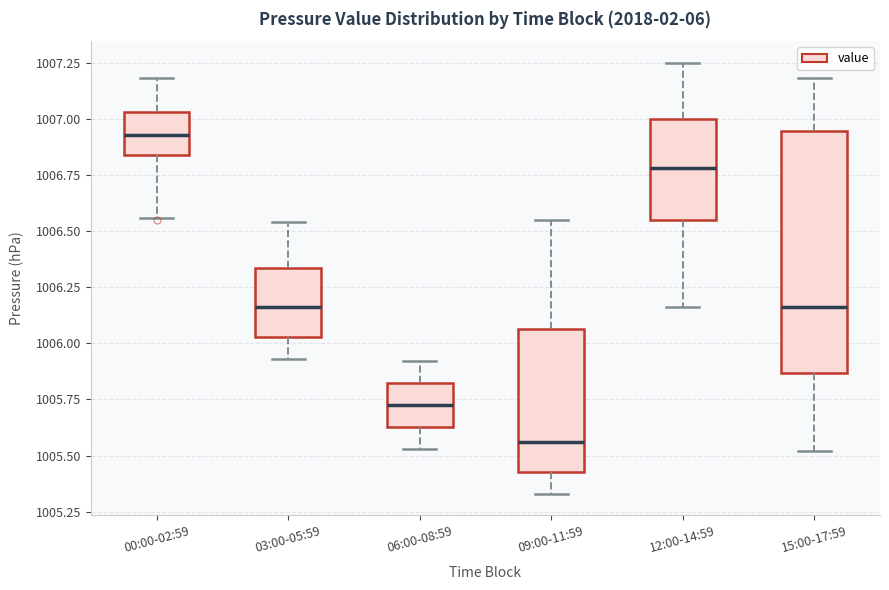

Which box has the highest median line?

00:00-02:59